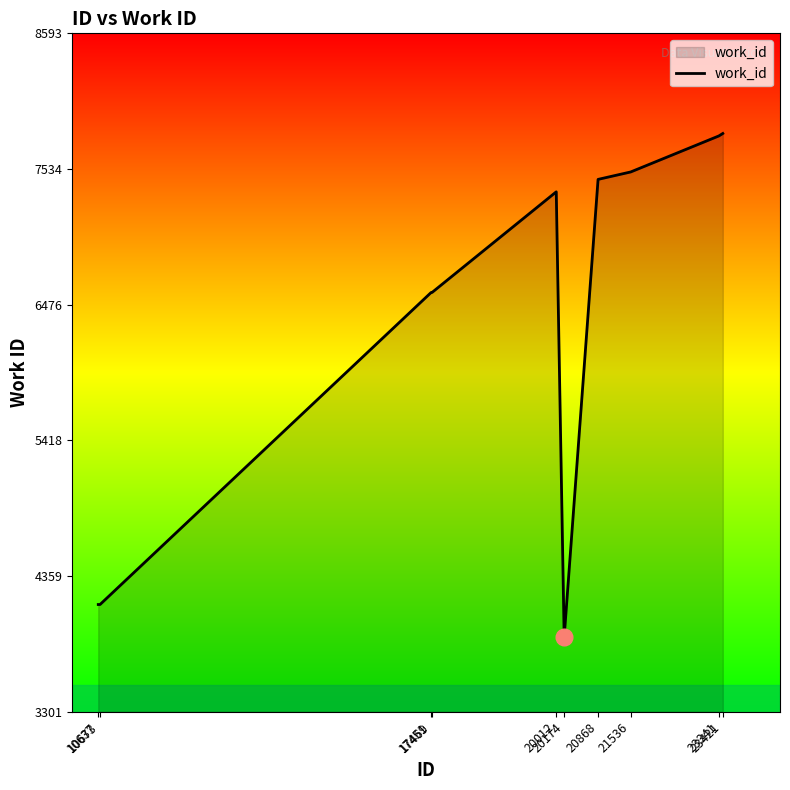

What is the difference between the maximum and minimum values?

3928